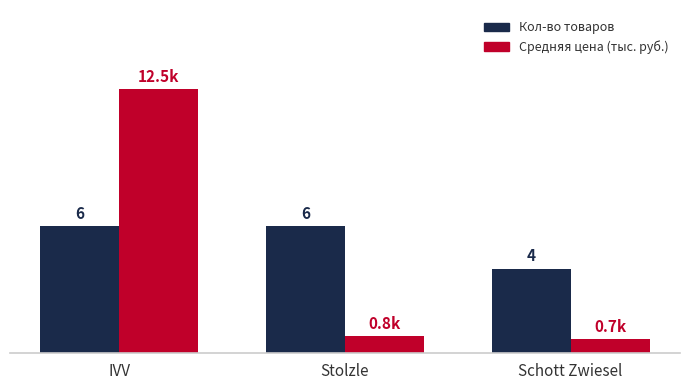

Rank the series at IVV from lowest to highest value.

Кол-во товаров, Средняя цена (тыс. руб.)